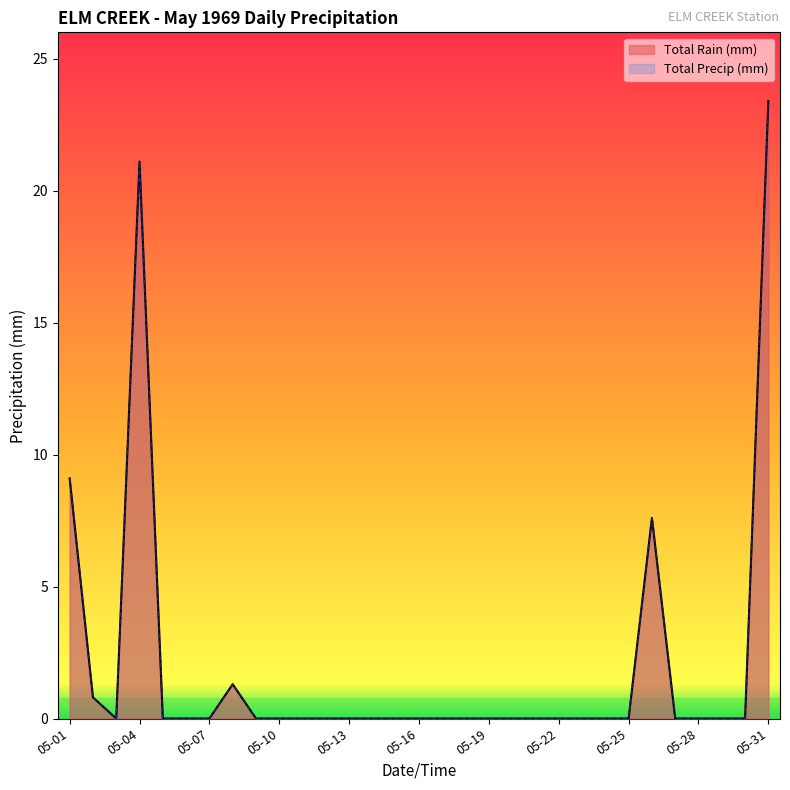

What are all the series names shown in the legend?

Total Rain (mm), Total Precip (mm)